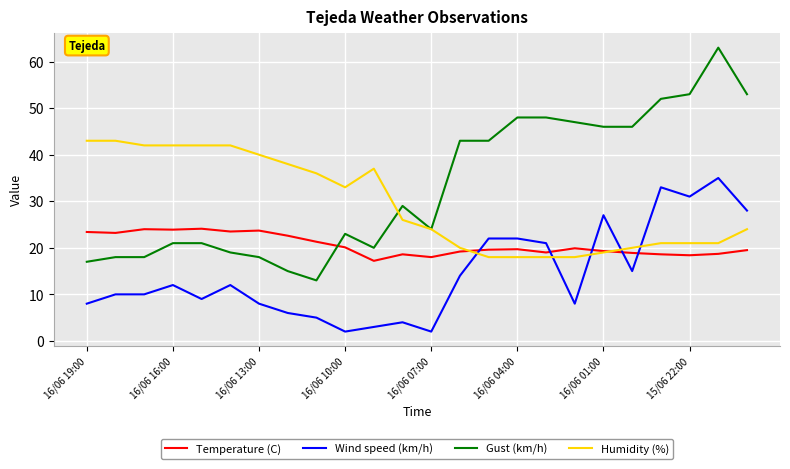

Rank the series by their maximum value, from lowest to highest.

Temperature (C), Wind speed (km/h), Humidity (%), Gust (km/h)